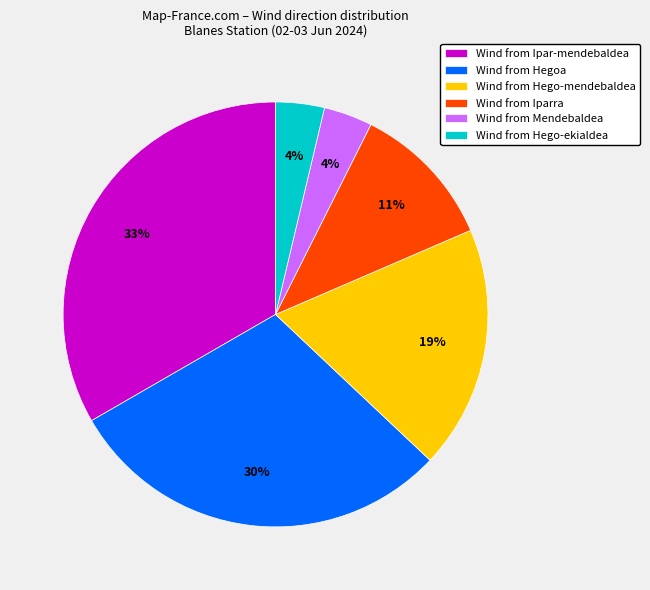

To the nearest percent, what is the average slice percentage?

17%